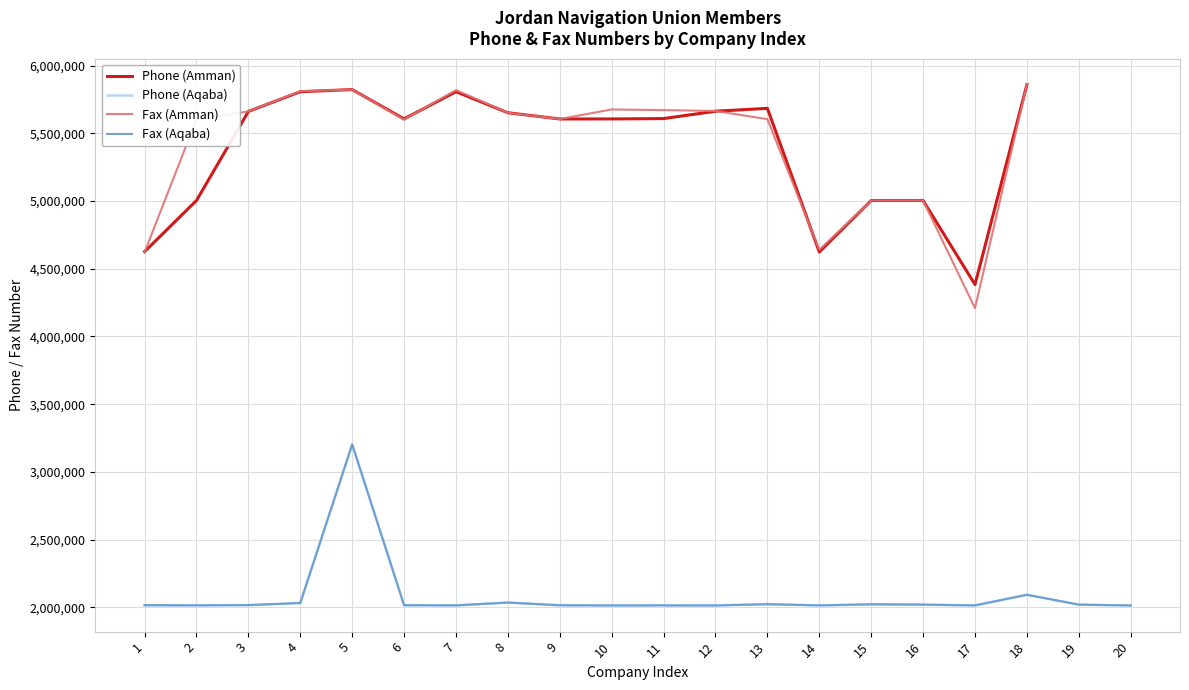

True or false: Phone (Aqaba) and Fax (Aqaba) intersect in this chart.

True